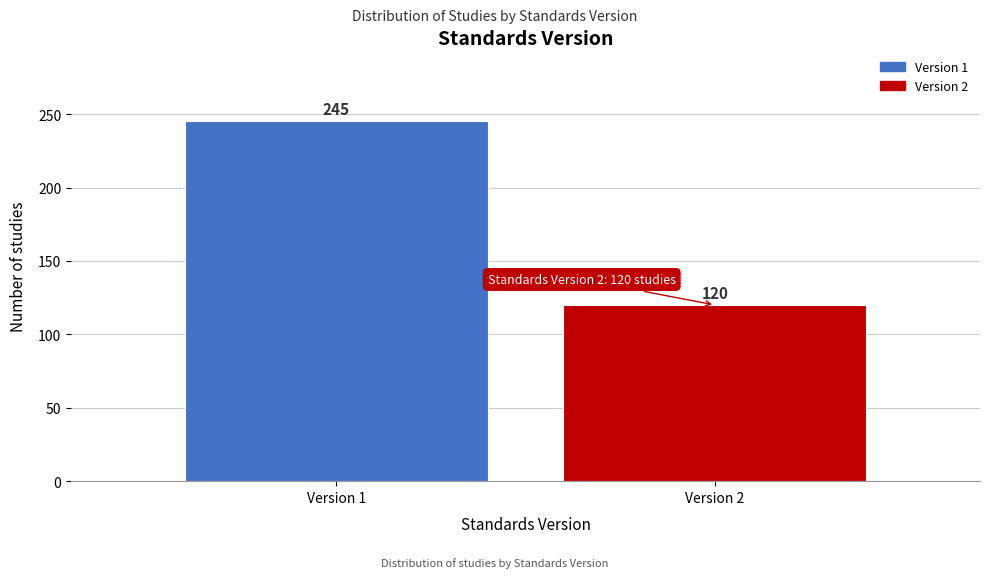

Reading right to left, transcribe all the data shown in this chart.

Version 2=120	Version 1=245